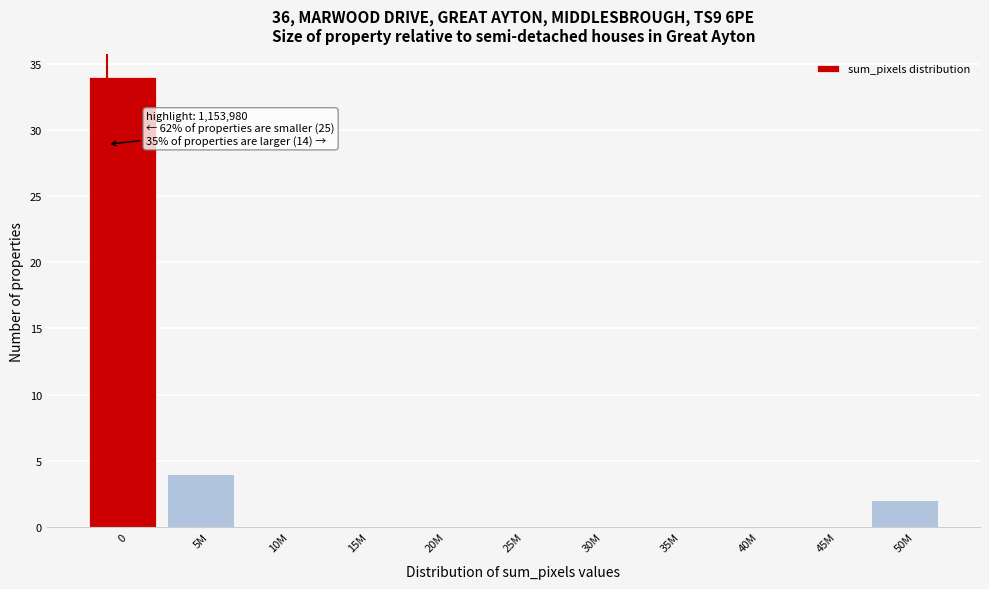

Reading left to right, extract all data points from this chart.

0=34	5M=4	10M=0	15M=0	20M=0	25M=0	30M=0	35M=0	40M=0	45M=0	50M=2